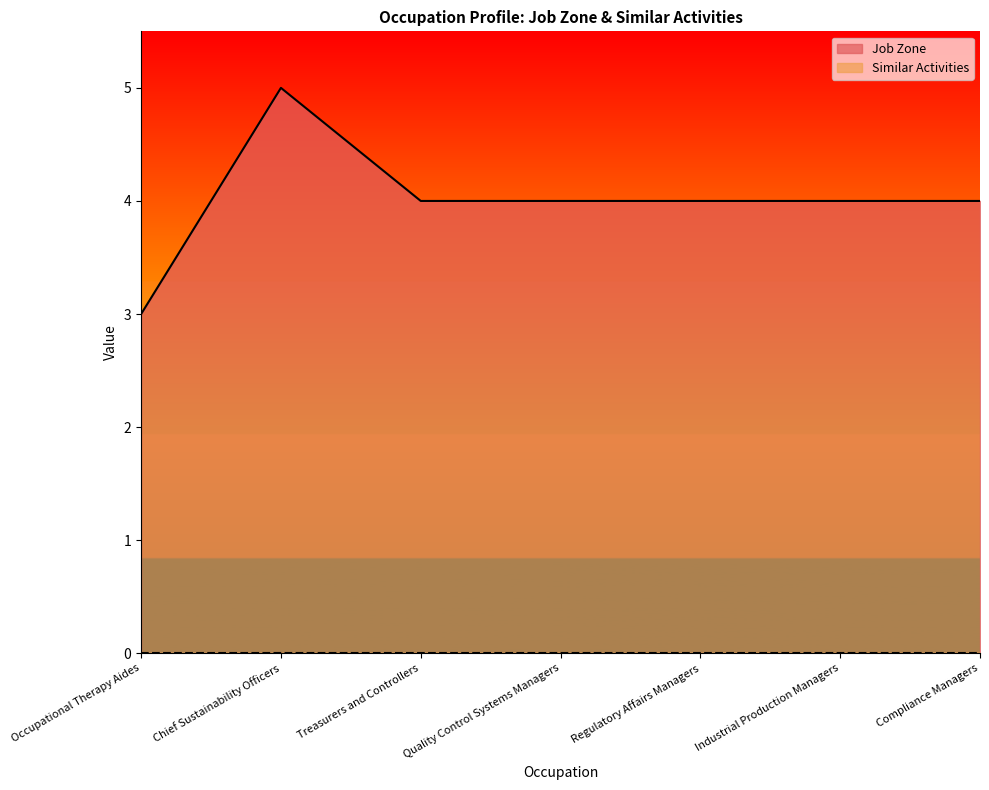

What is the label of the 5th point from the right?

Treasurers and Controllers